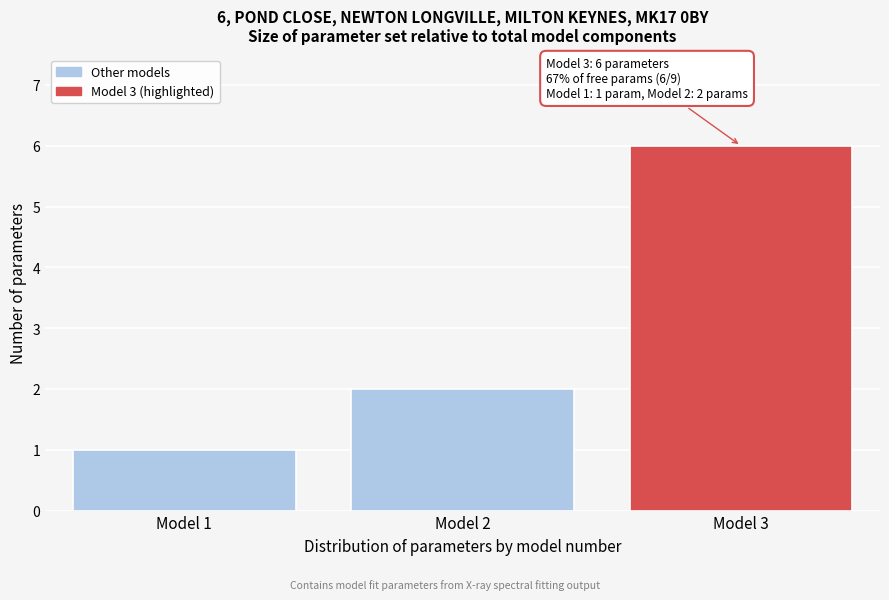

Reading left to right, what are all the values shown in this chart?

Model 1=1	Model 2=2	Model 3=6